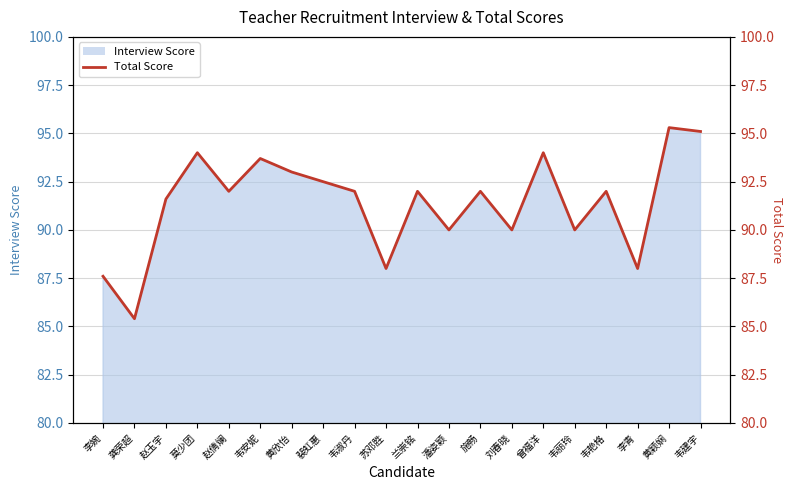

What is the sum of all values?

1828.2